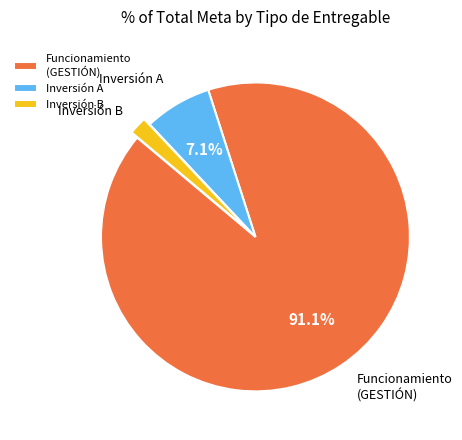

What percentage is the Funcionamiento (GESTIÓN) slice, to the nearest percent?

91%